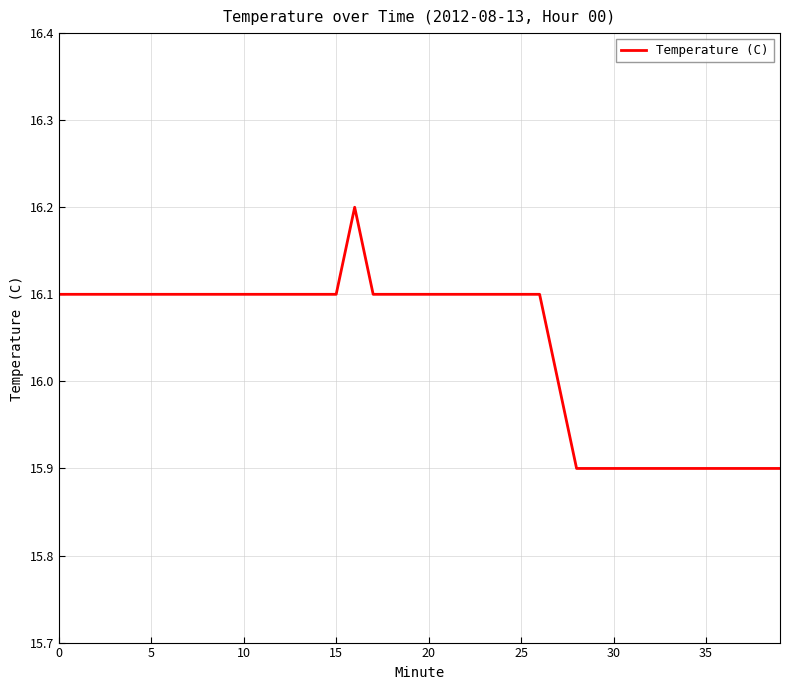

What is the sum of all values?

641.6